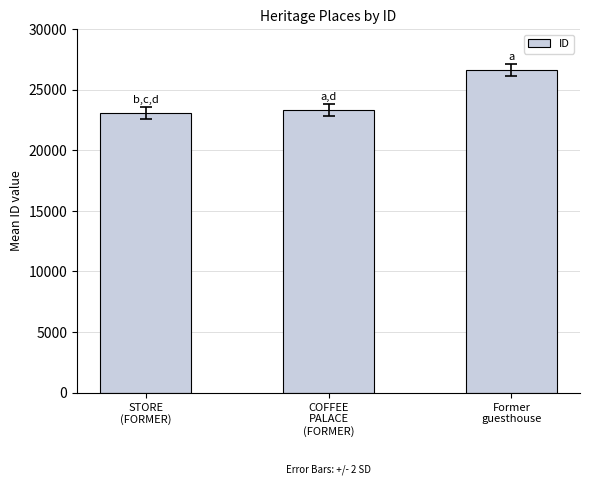

Rank the categories by value from lowest to highest.

STORE
(FORMER), COFFEE
PALACE
(FORMER), Former
guesthouse